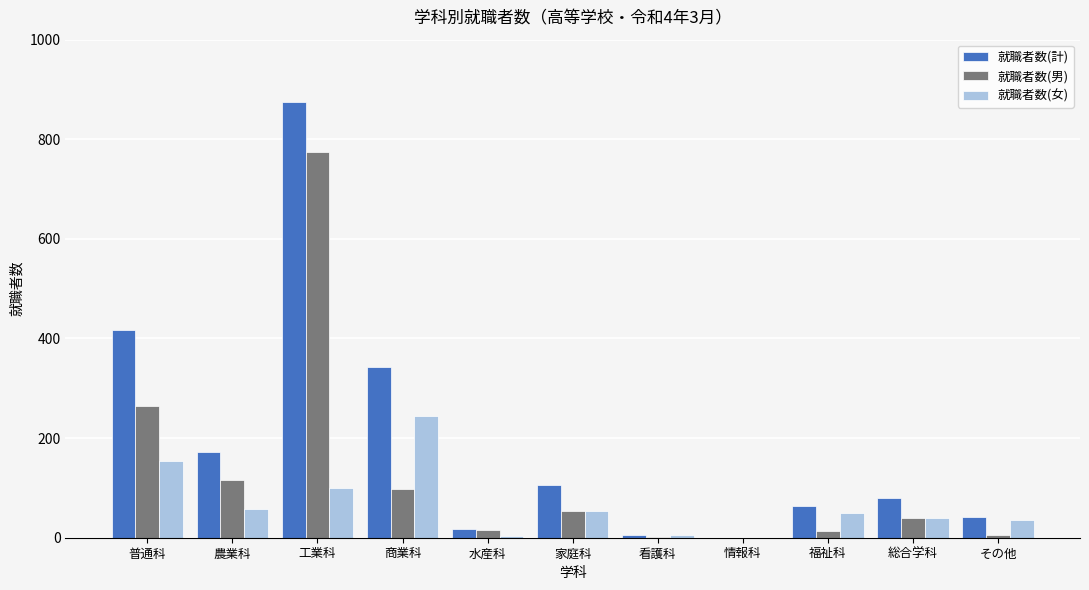

What is the maximum value for 就職者数(男)?

774